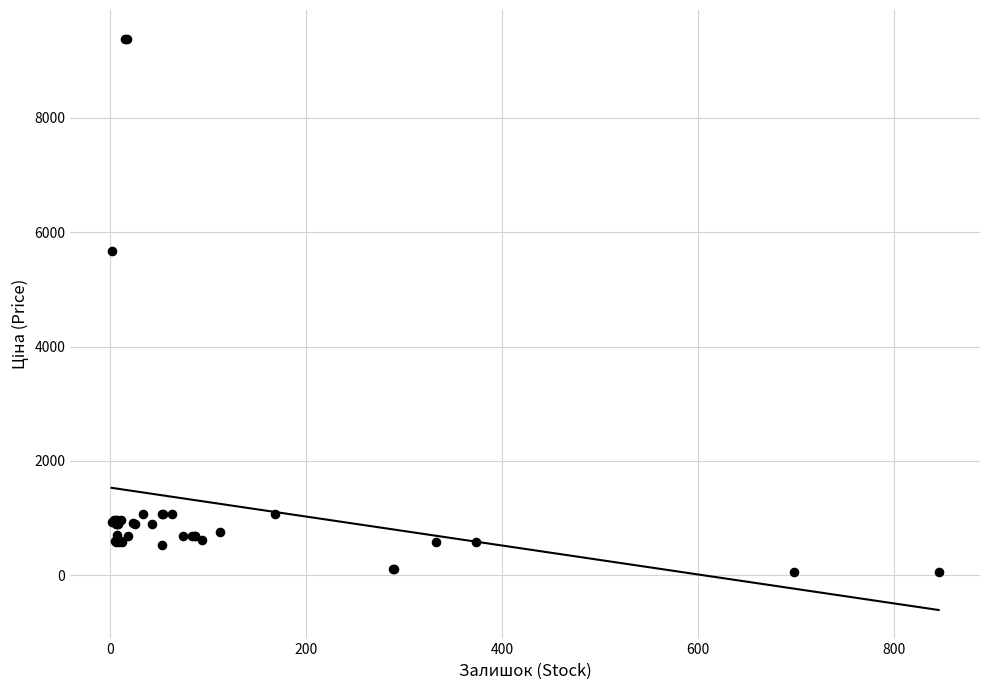

What Y value in the scatter plot is closest to 4720?

5673.8